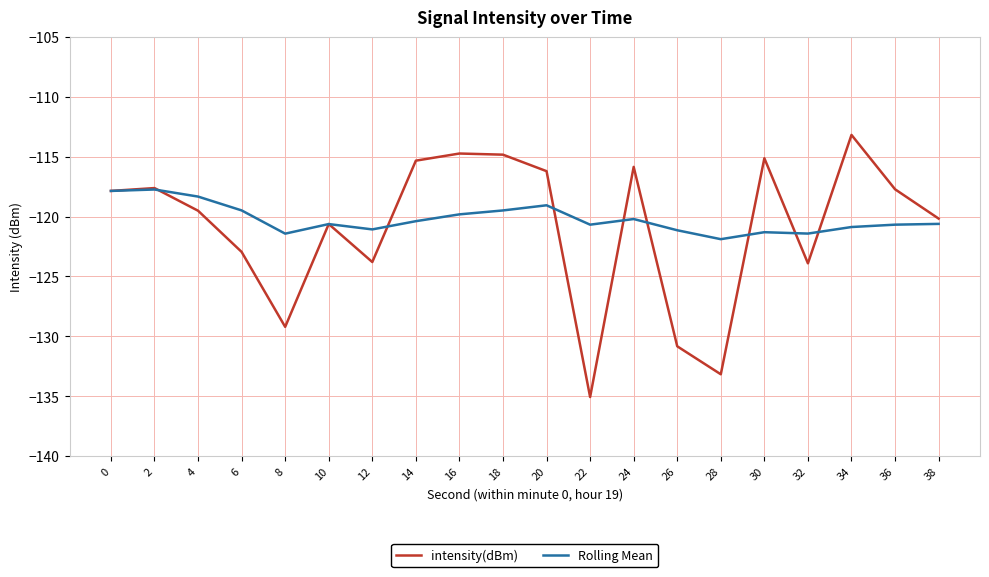

What is the difference between the maximum and minimum values in the intensity(dBm) series?

21.9